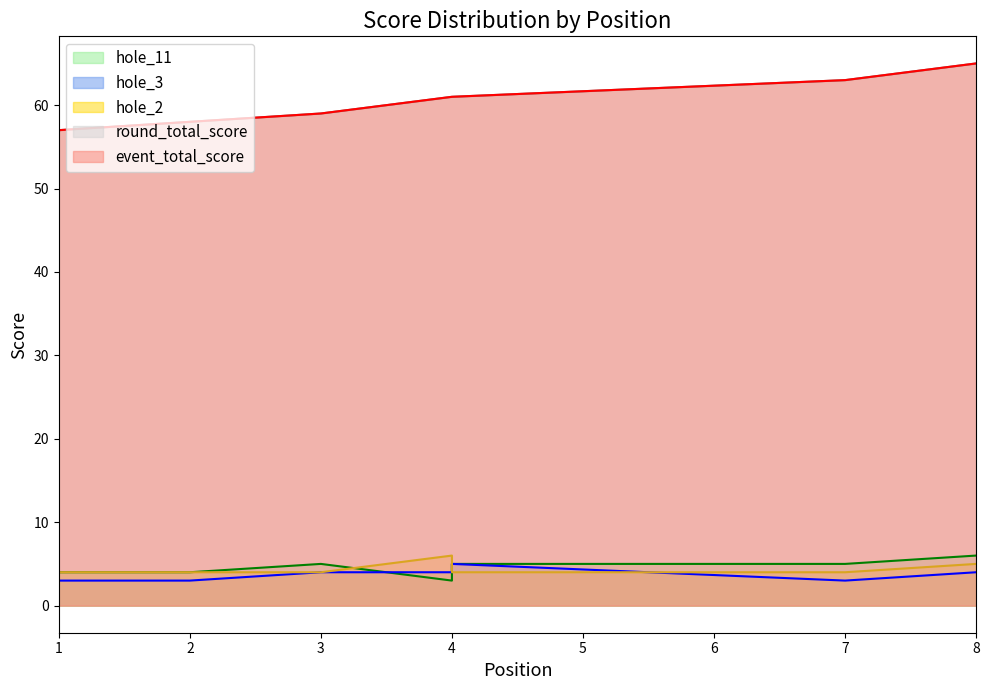

True or false: event_total_score and round_total_score cross at least once.

False